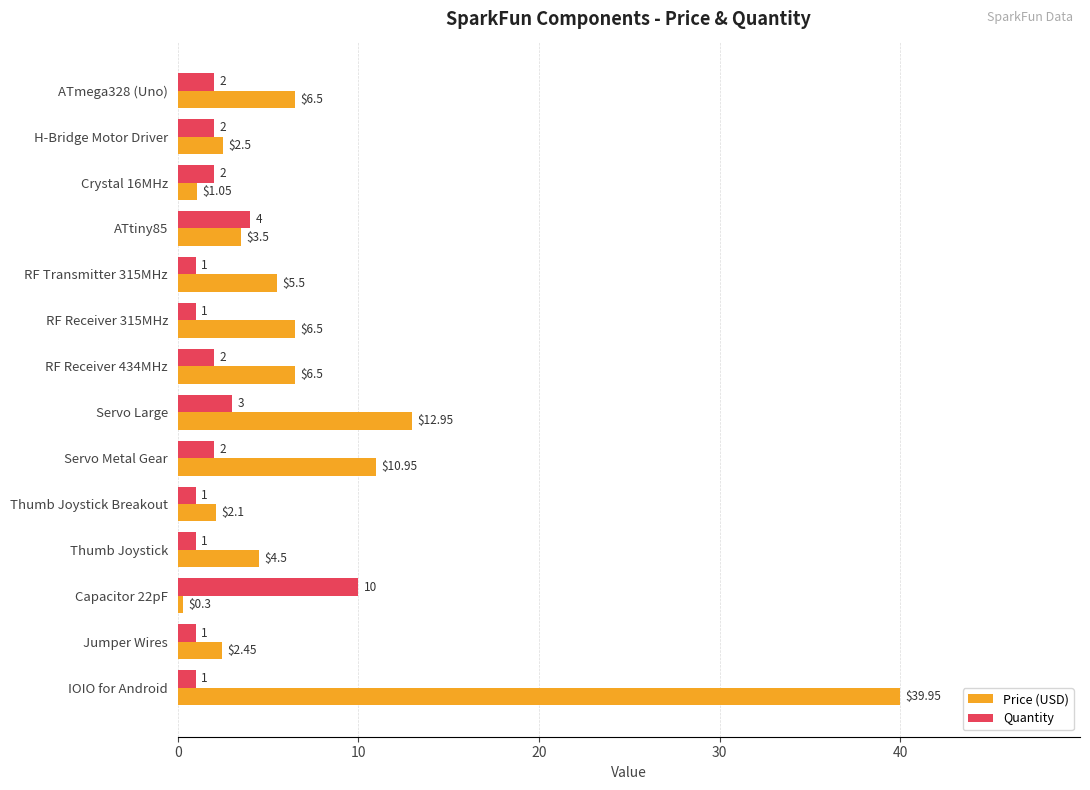

At which label is Price (USD) closest to 20?

Servo Large